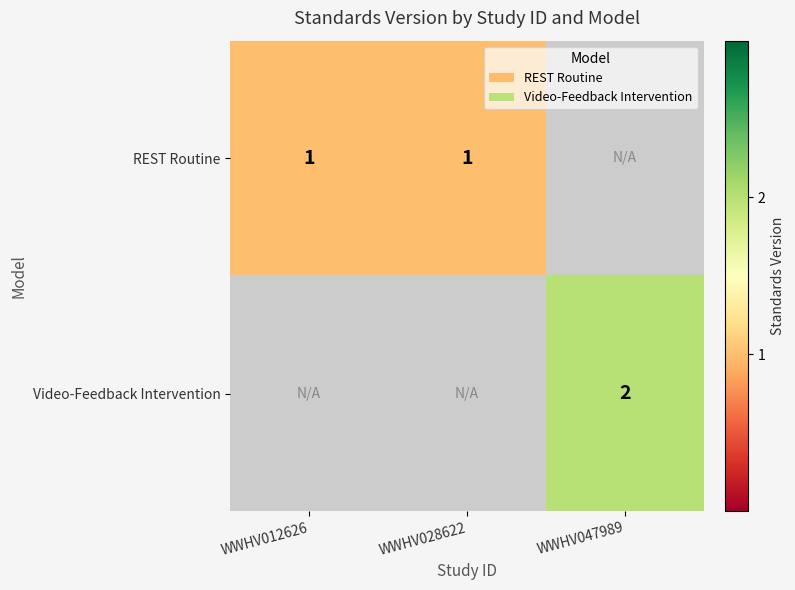

The Video-Feedback Intervention series shows 2 at WWHV047989. True or false?

True